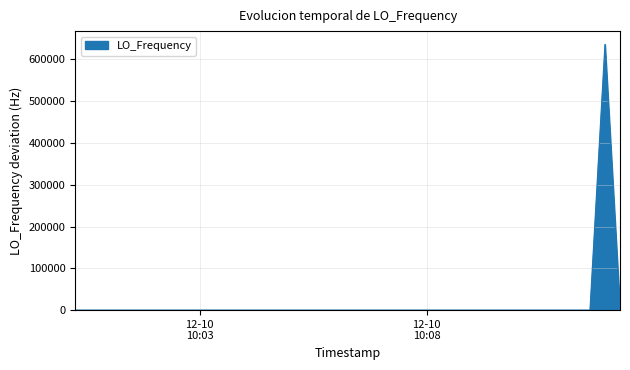

How many values are below 6?

20